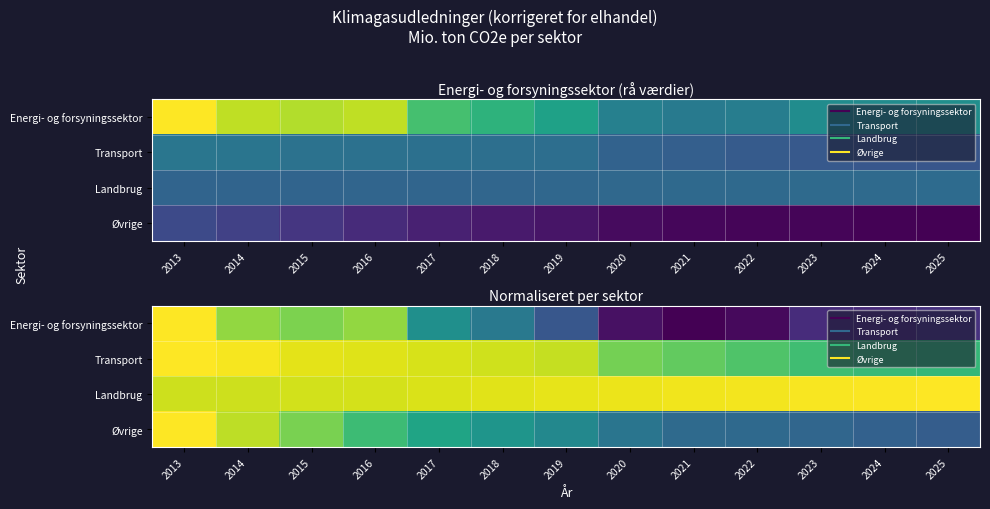

Rank the series by their maximum value, from highest to lowest.

Energi- og forsyningssektor, Transport, Landbrug, Øvrige